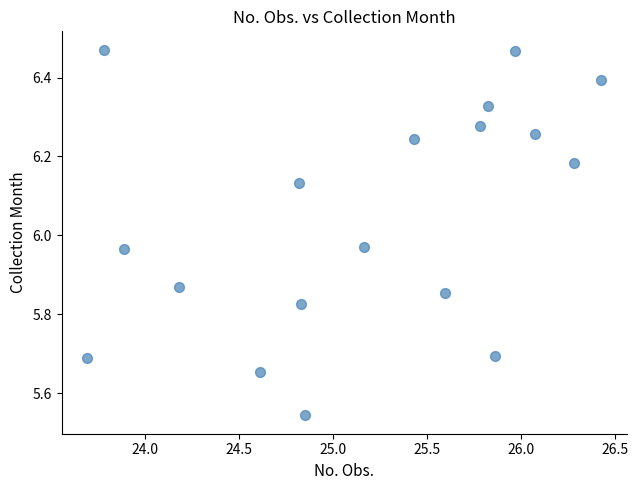

What is the range of Y values (max minus min)?

0.9